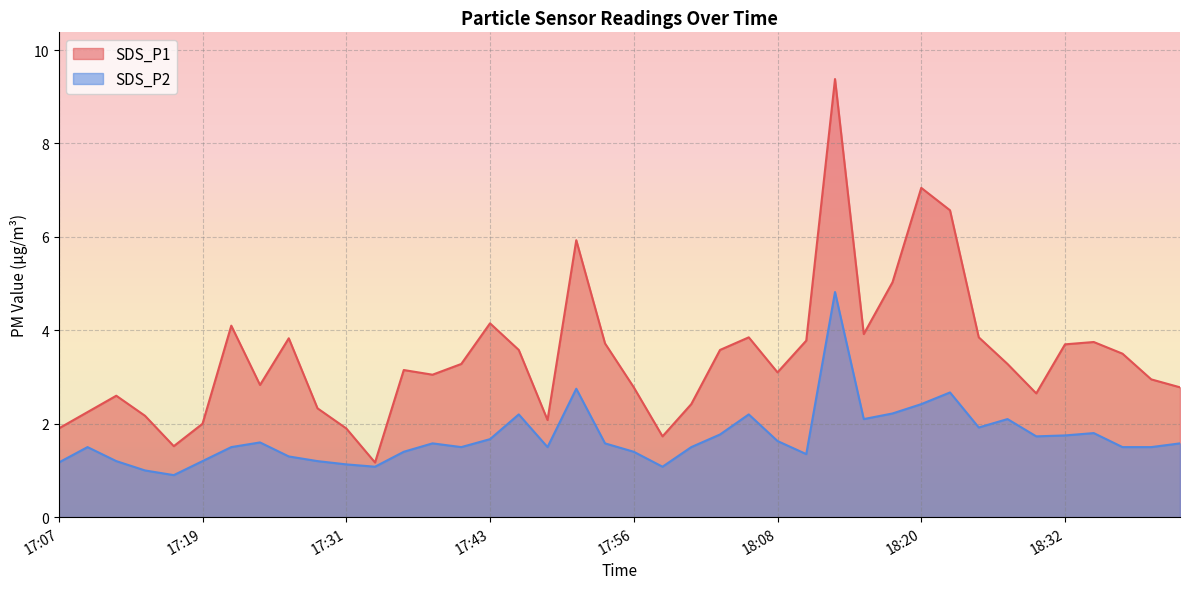

Reading left to right, extract all data points from this chart.

SDS_P1: 17:07=1.9	17:09=2.2	17:12=2.6	17:14=2.2	17:17=1.5	17:19=2.0	17:22=4.1	17:24=2.8	17:26=3.8	17:29=2.3	17:31=1.9	17:34=1.2	17:36=3.1	17:39=3.0	17:41=3.3	17:43=4.2	17:46=3.6	17:48=2.1	17:51=5.9	17:53=3.7	17:56=2.8	17:58=1.7	18:00=2.4	18:03=3.6	18:05=3.9	18:08=3.1	18:10=3.8	18:13=9.4	18:15=3.9	18:18=5.0	18:20=7.0	18:22=6.6	18:25=3.9	18:27=3.3	18:30=2.6	18:32=3.7	18:35=3.8	18:37=3.5	18:39=3.0	18:42=2.8
SDS_P2: 17:07=1.2	17:09=1.5	17:12=1.2	17:14=1.0	17:17=0.9	17:19=1.2	17:22=1.5	17:24=1.6	17:26=1.3	17:29=1.2	17:31=1.1	17:34=1.1	17:36=1.4	17:39=1.6	17:41=1.5	17:43=1.7	17:46=2.2	17:48=1.5	17:51=2.8	17:53=1.6	17:56=1.4	17:58=1.1	18:00=1.5	18:03=1.8	18:05=2.2	18:08=1.6	18:10=1.4	18:13=4.8	18:15=2.1	18:18=2.2	18:20=2.4	18:22=2.7	18:25=1.9	18:27=2.1	18:30=1.7	18:32=1.8	18:35=1.8	18:37=1.5	18:39=1.5	18:42=1.6